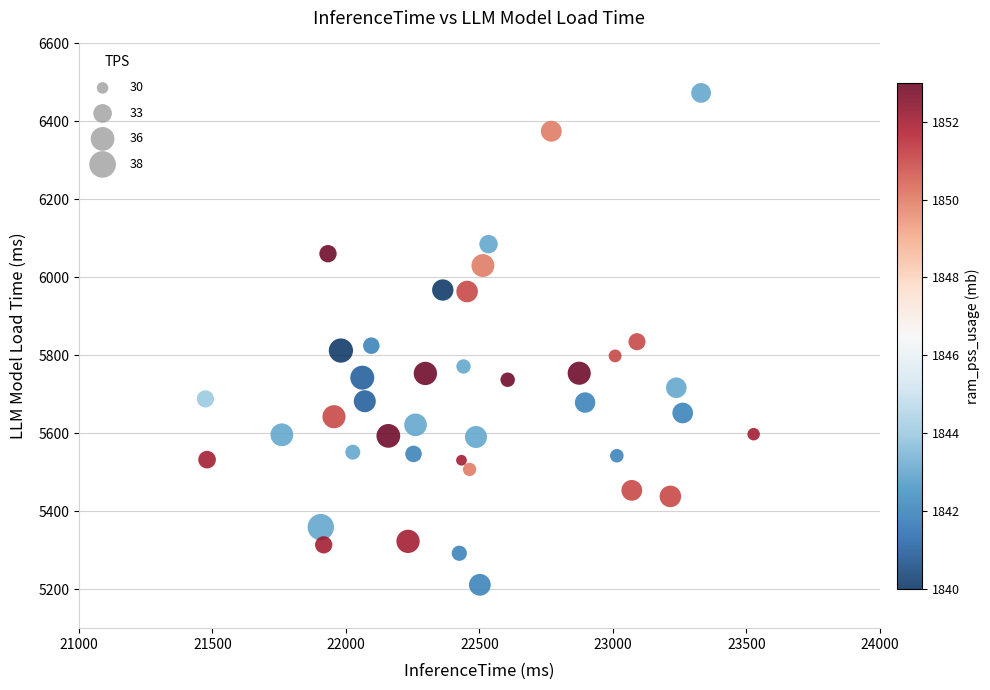

What is the range of X values (max minus min)?

2053.4